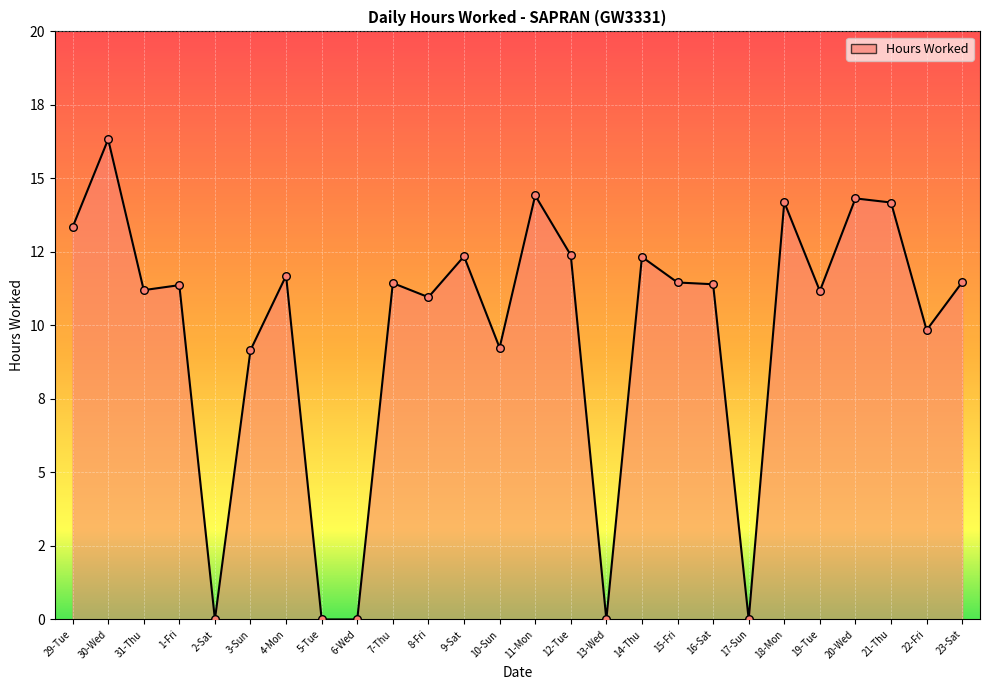

What is the change in value from 13-Wed to 16-Sat?

+11.4